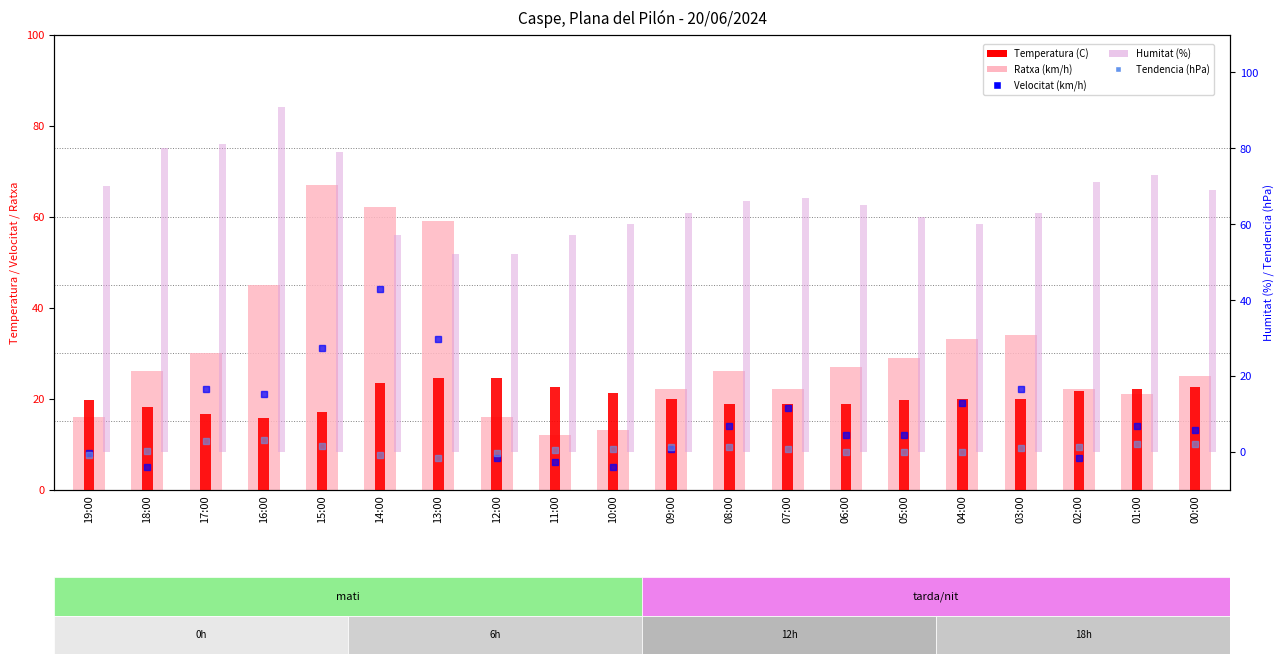

What is the difference between the maximum and minimum values in the Velocitat (km/h) series?

39.0